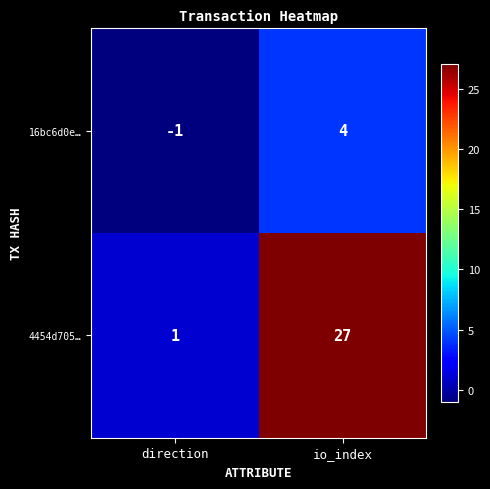

At which label is 4454d705… closest to 14?

direction